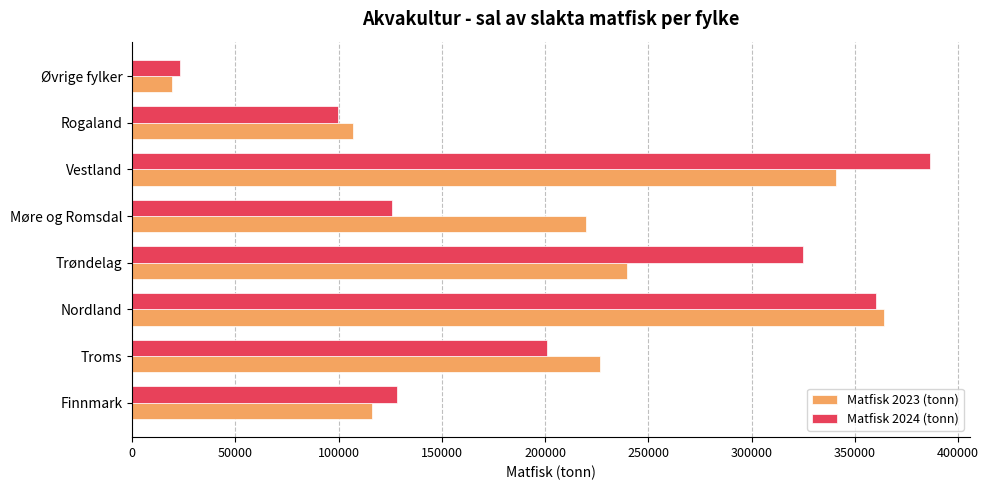

Is it true that Matfisk 2023 (tonn) equals 67746.0 at Møre og Romsdal?

False